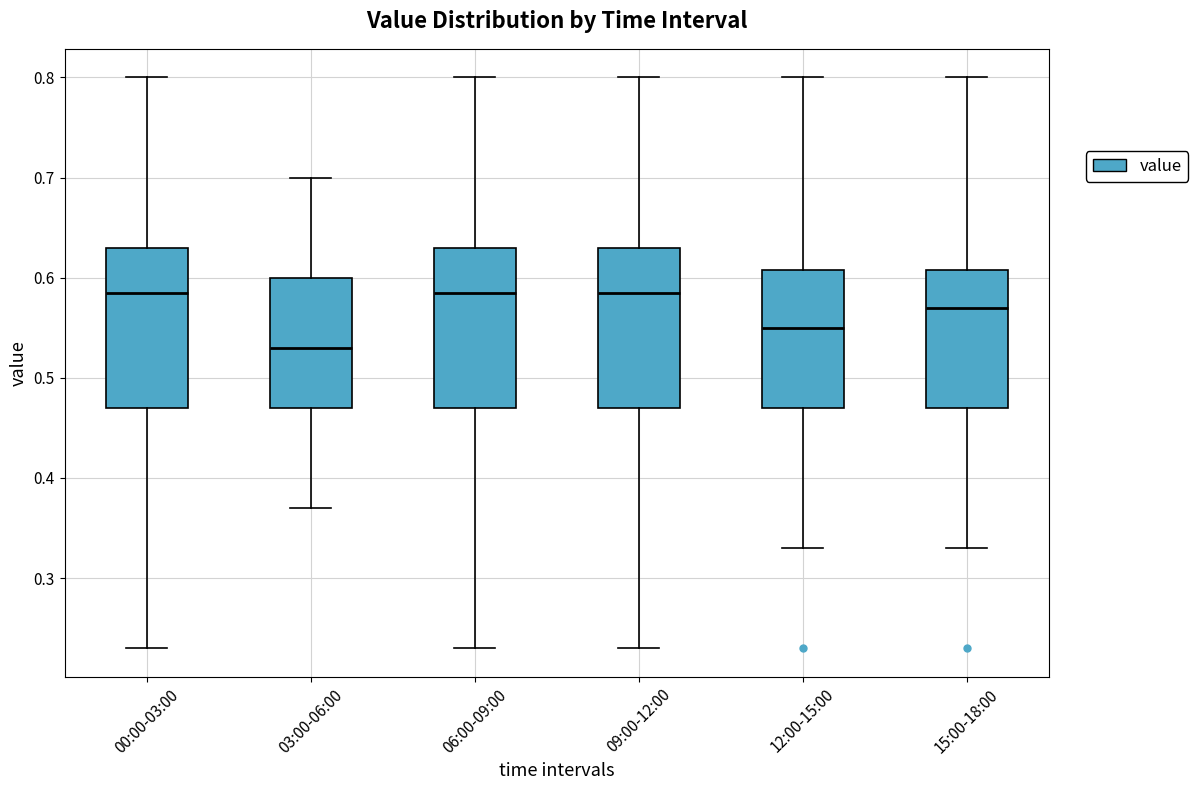

Reading left to right, transcribe this box plot: for each box, give where its median line is, the range the box spans, and where its two whiskers end, as read against the y-axis. The values are not printed on the chart, so give them approximately, as read against the axis.

00:00-03:00: median 0.59, box 0.47 to 0.63, whiskers 0.23 to 0.80
03:00-06:00: median 0.53, box 0.47 to 0.60, whiskers 0.37 to 0.70
06:00-09:00: median 0.59, box 0.47 to 0.63, whiskers 0.23 to 0.80
09:00-12:00: median 0.59, box 0.47 to 0.63, whiskers 0.23 to 0.80
12:00-15:00: median 0.55, box 0.47 to 0.61, whiskers 0.33 to 0.80
15:00-18:00: median 0.57, box 0.47 to 0.61, whiskers 0.33 to 0.80